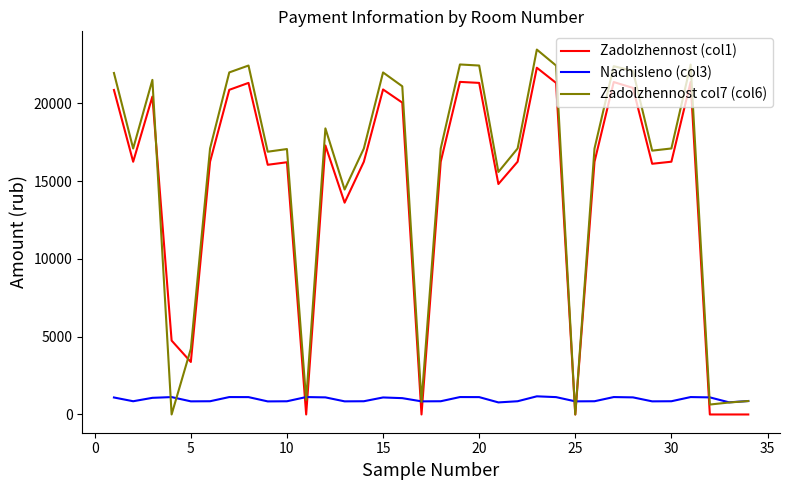

Which series has the largest range (max minus min)?

Zadolzhennost col7 (col6)